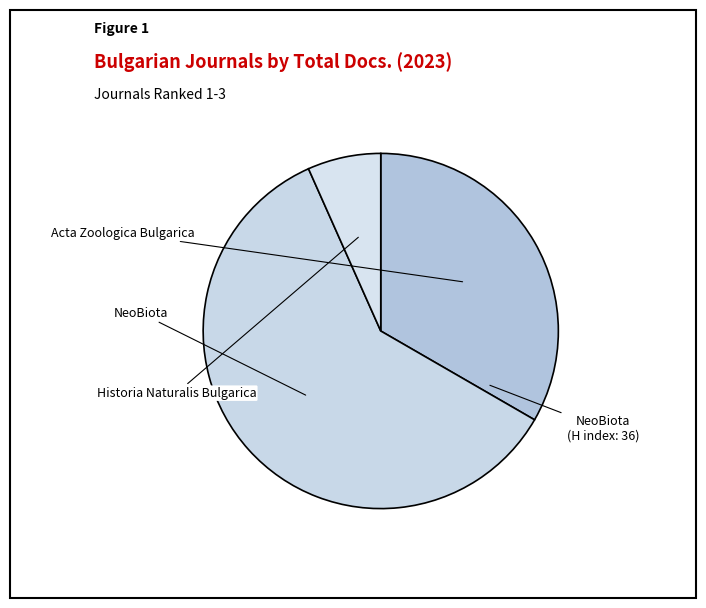

To the nearest percent, what is the combined percentage of NeoBiota and Historia Naturalis Bulgarica?

67%